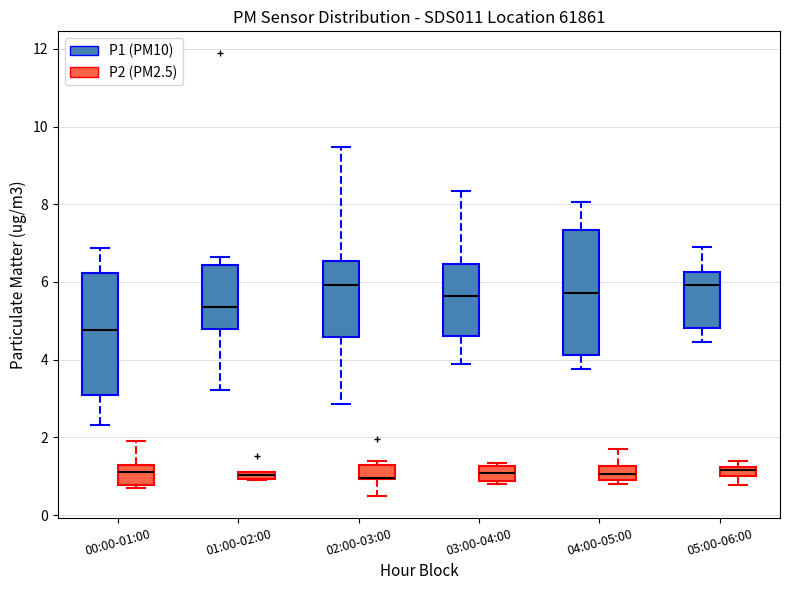

Where does the median line of the box for 00:00-01:00 (P1 (PM10)) sit on the y-axis? The values are not printed on the chart, so give them approximately, as read against the axis.

4.8